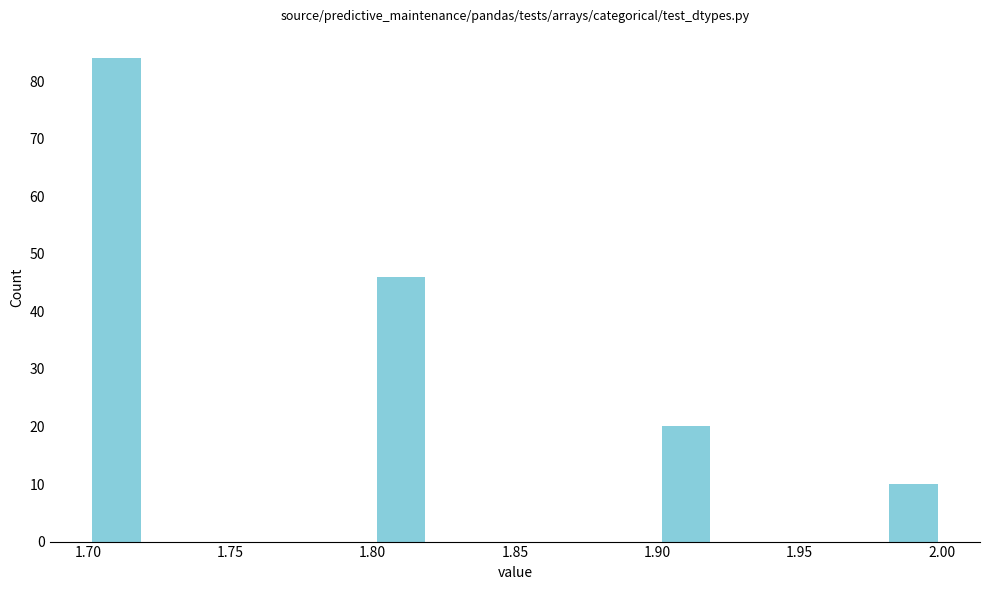

Which range on the x-axis has the tallest bar?

1.70 to 1.72